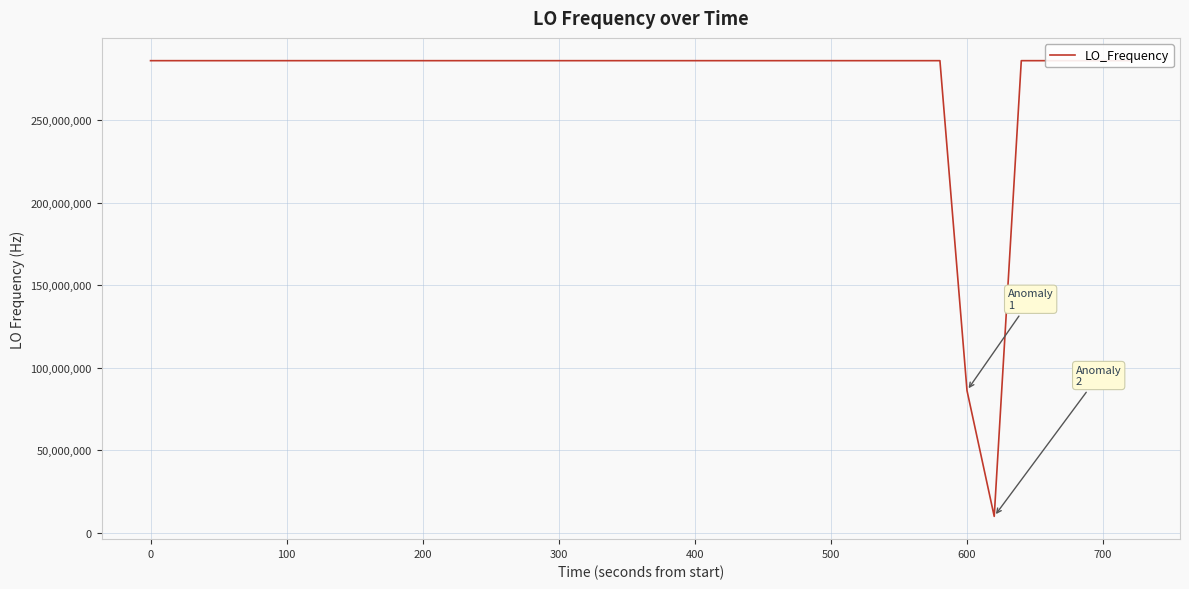

What is the average value?

274149296.9